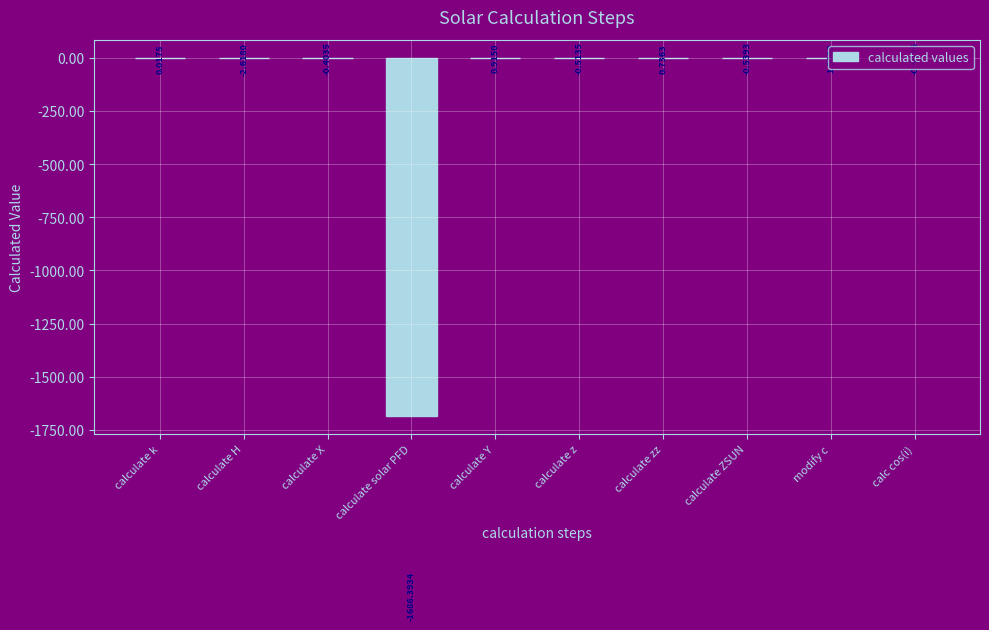

Which category has the highest value across all series?

modify c